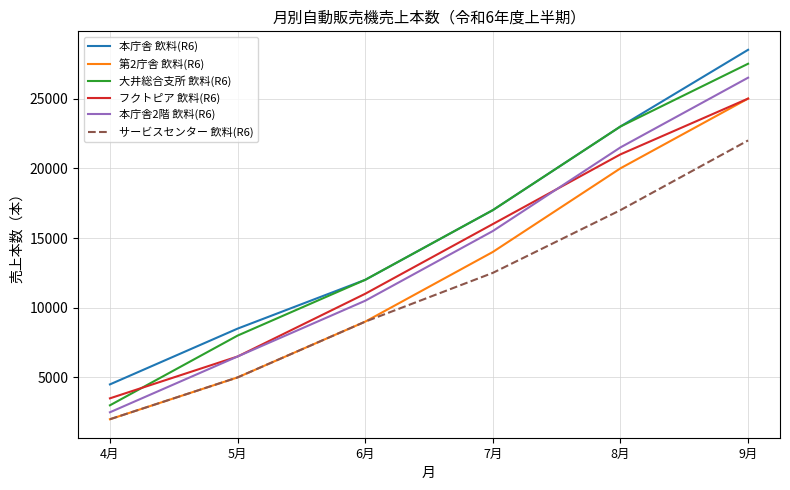

True or false: 本庁舎 飲料(R6) and 本庁舎2階 飲料(R6) intersect in this chart.

False